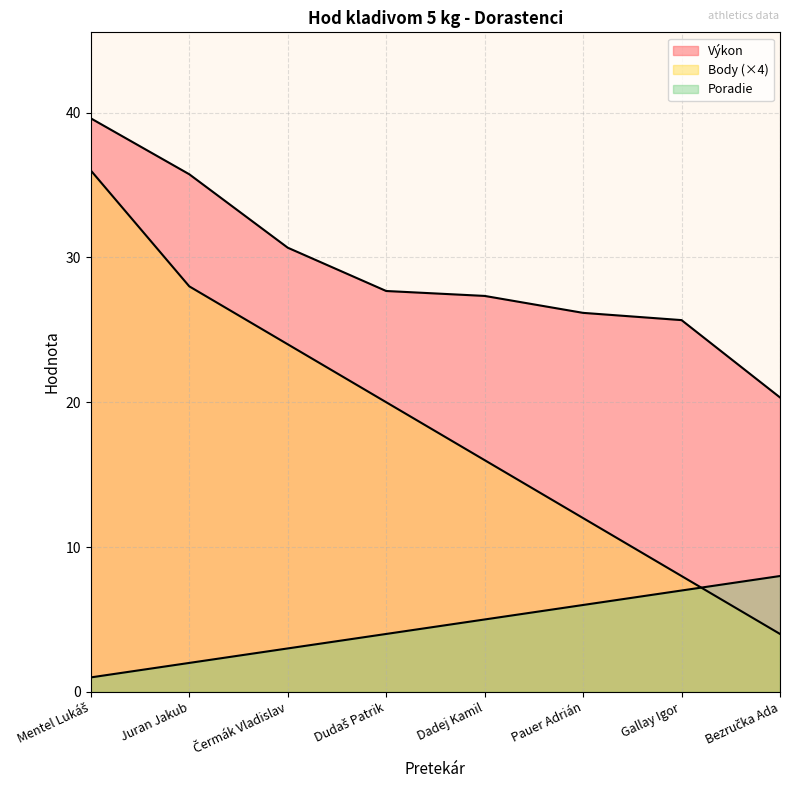

Where does the Poradie series first go above 5?

Pauer Adrián